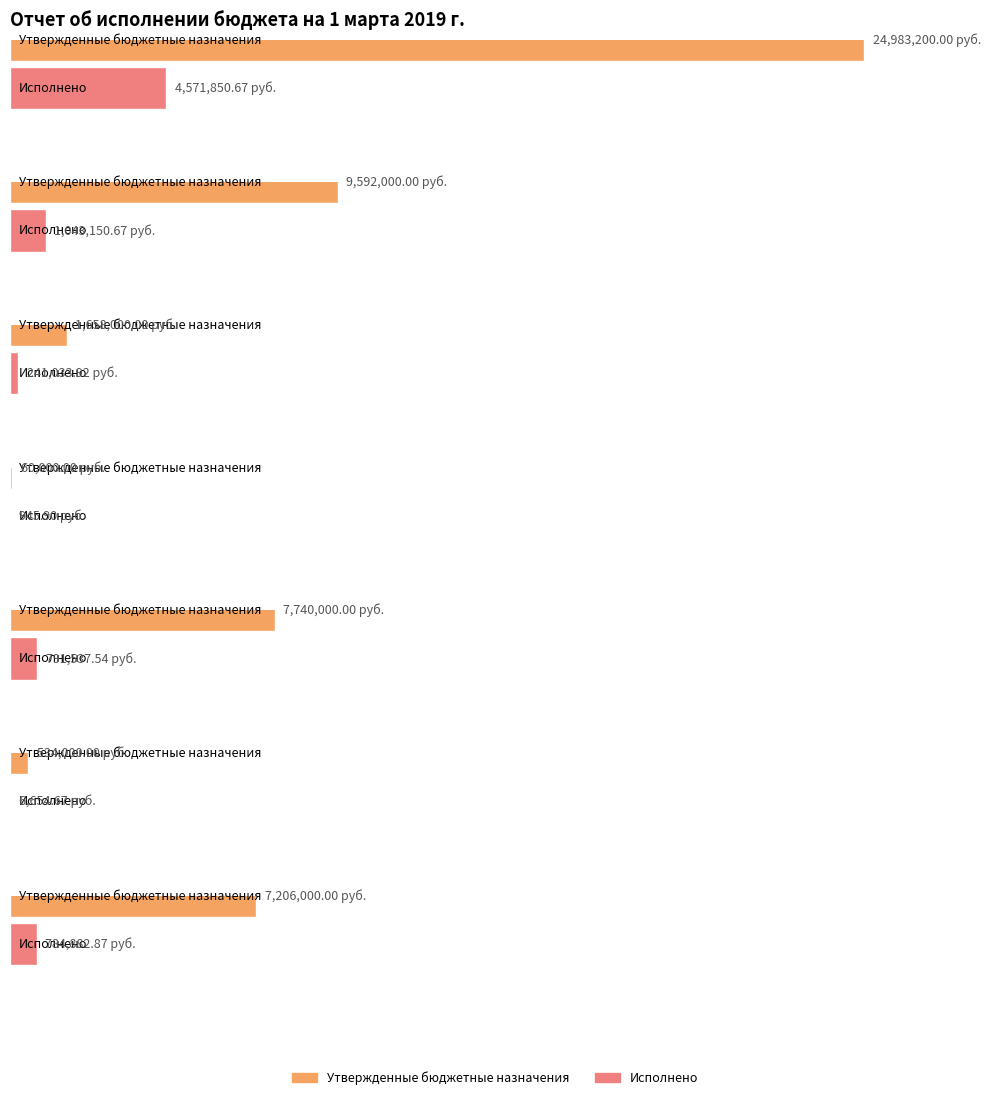

At which label does Утвержденные бюджетные назначения reach its peak?

Доходы бюджета - всего